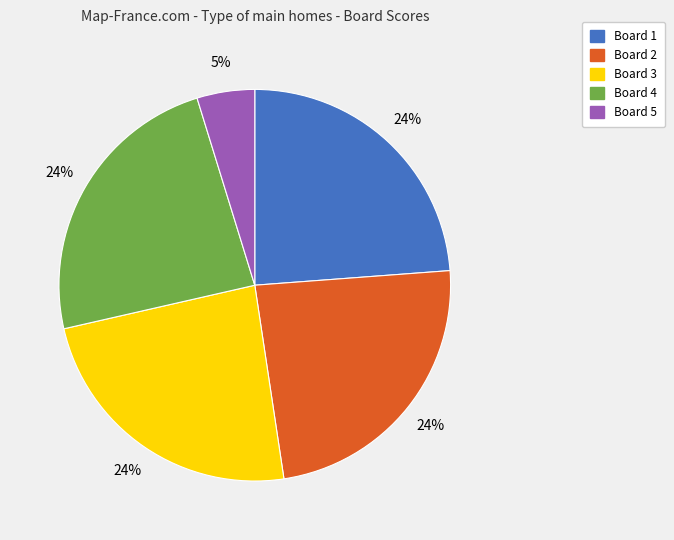

True or false: Board 3 accounts for 33% of the total.

False